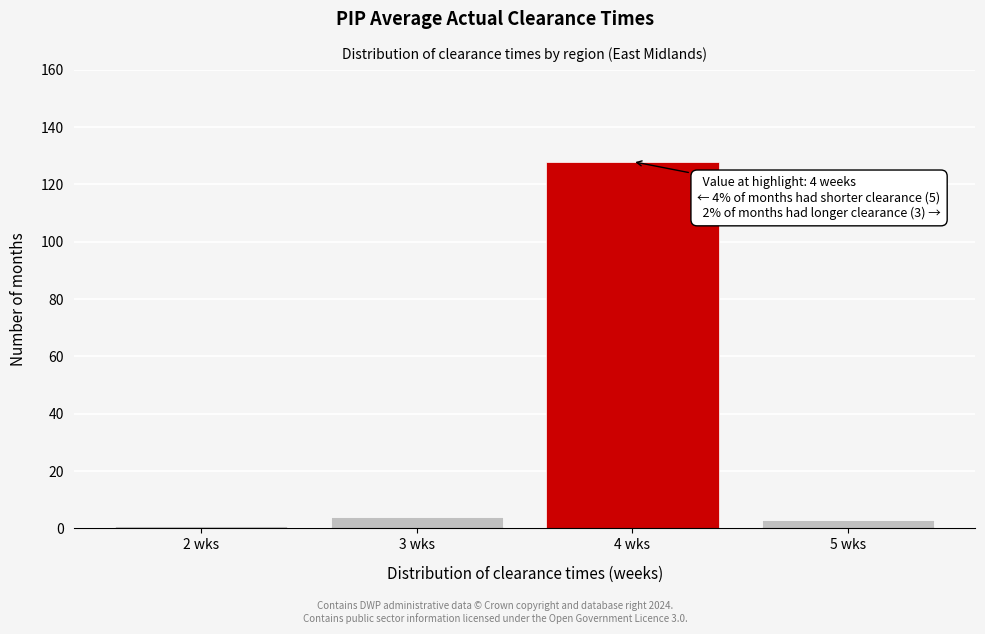

Reading left to right, list all the values displayed in this chart.

1	4	128	3